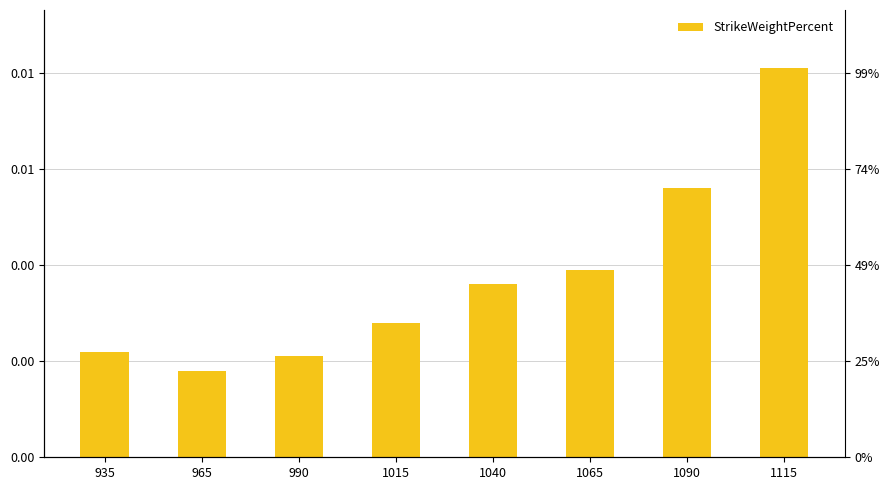

Rank the categories by value from lowest to highest.

965, 990, 935, 1015, 1040, 1065, 1090, 1115